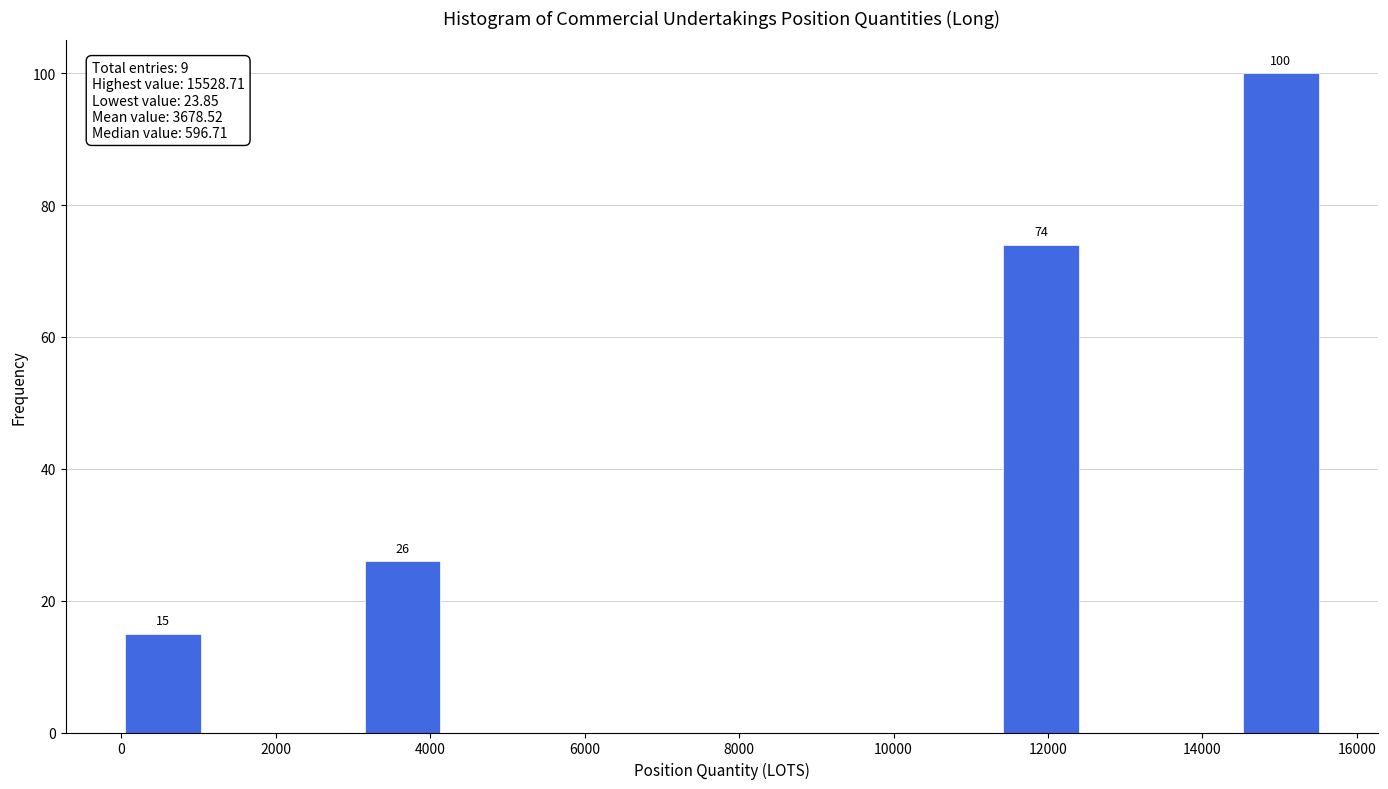

Which range on the x-axis has the tallest bar?

14400 to 15600